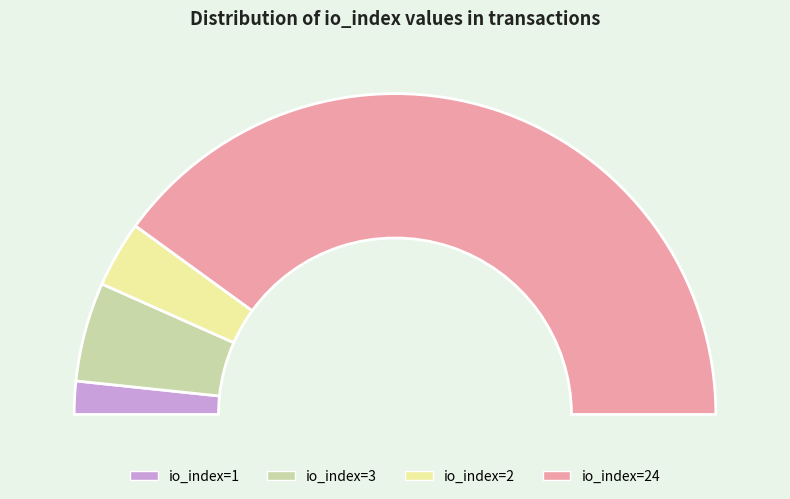

Rank the categories by value from highest to lowest.

tx_index_24, tx_index_3, tx_index_2, tx_index_1